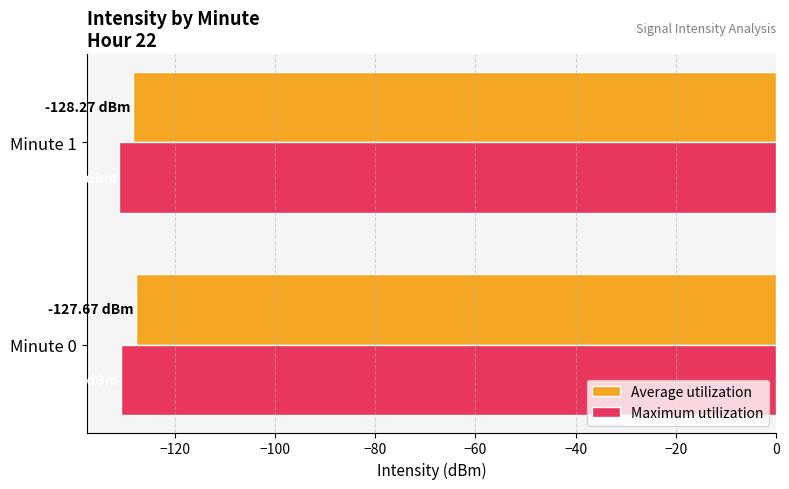

What is the sum of the Maximum utilization values at Minute 1 and Minute 0?

-261.8